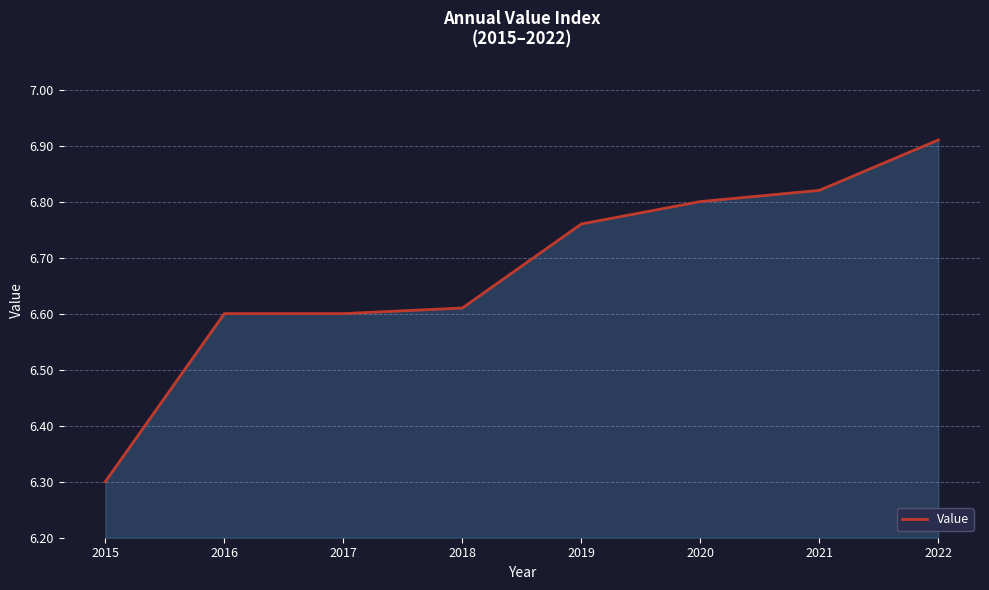

True or false: there are more than 1 points higher than both neighbors.

False